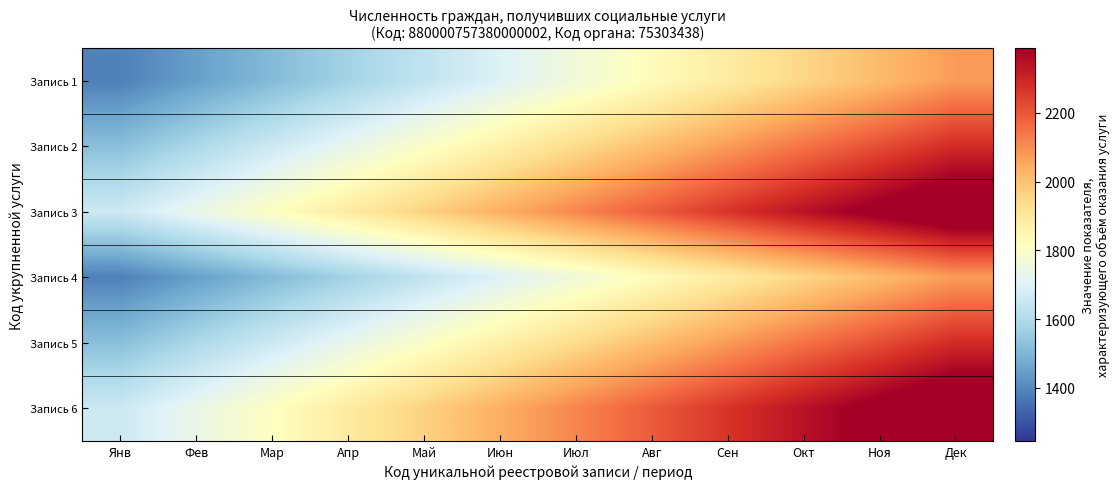

Which has a higher value, Янв or Июн?

Июн